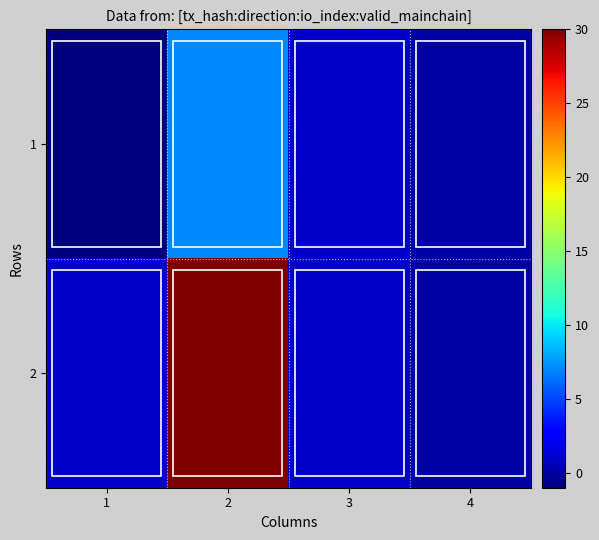

At which category is the sum across all series the highest?

2